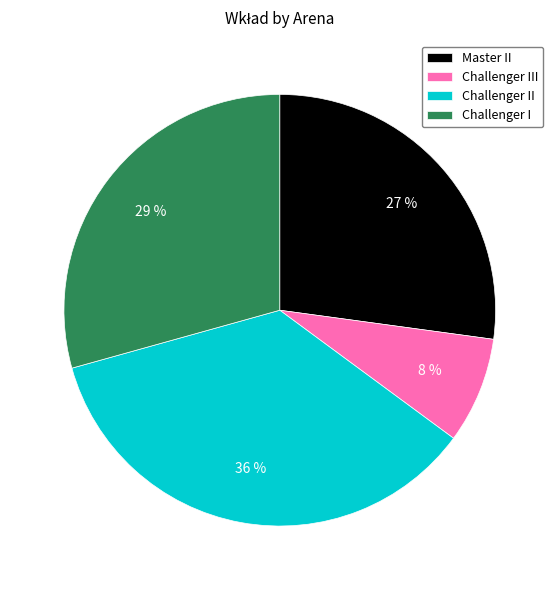

How many segments does this pie chart have?

4